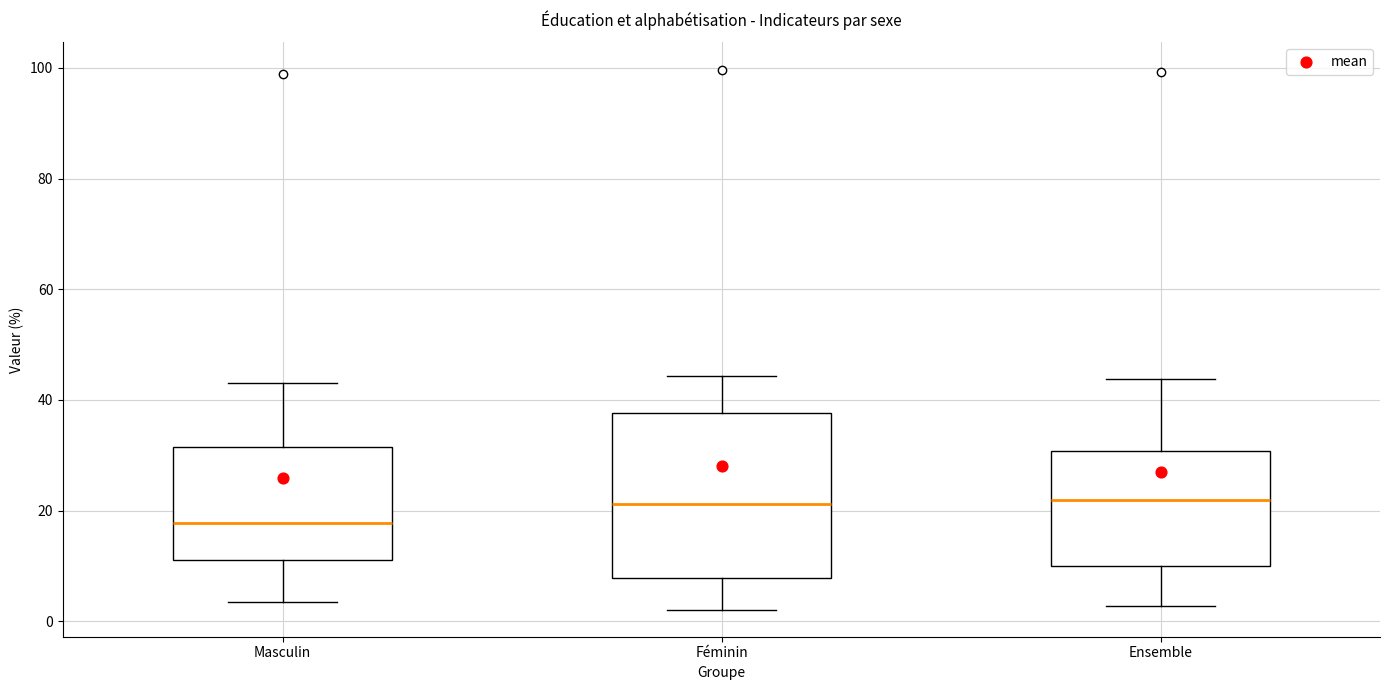

Reading left to right, read every box against the y-axis: the position of its median line, the range the box covers, and the ends of its whiskers. The values are not printed on the chart, so give them approximately, as read against the axis.

Masculin: median 18, box 12 to 32, whiskers 4 to 44
Féminin: median 22, box 8 to 38, whiskers 2 to 44
Ensemble: median 22, box 10 to 30, whiskers 2 to 44